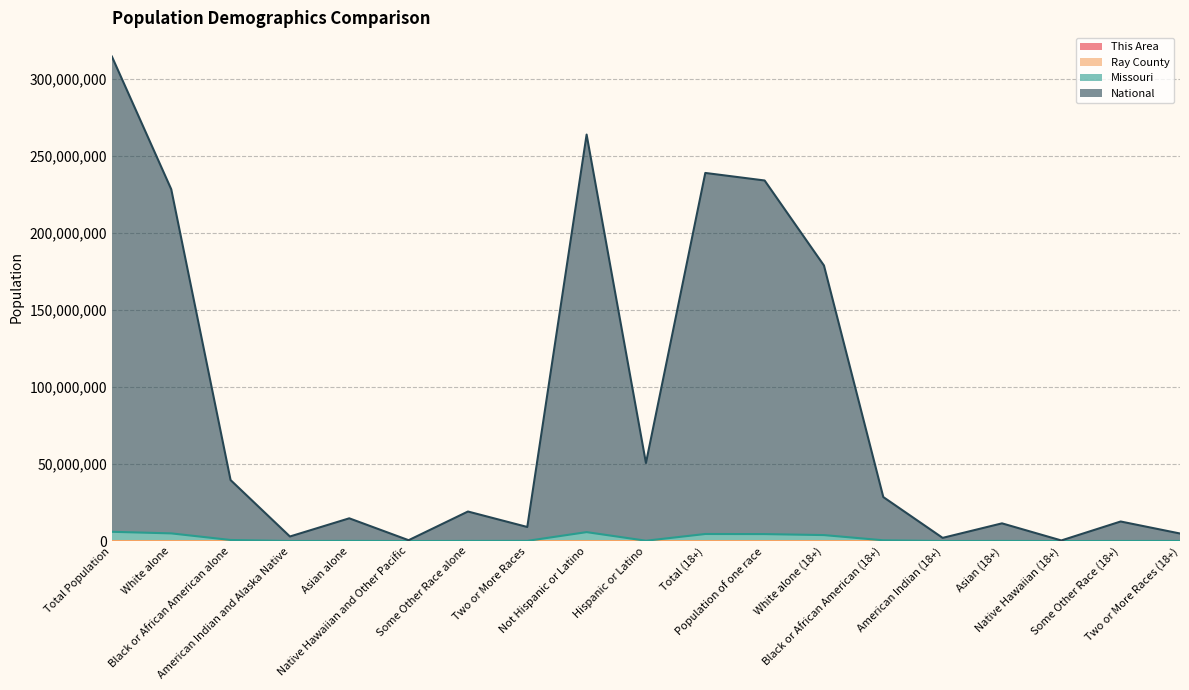

Rank the categories by National value from lowest to highest.

Native Hawaiian (18+), Native Hawaiian and Other Pacific, American Indian (18+), American Indian and Alaska Native, Two or More Races (18+), Two or More Races, Asian (18+), Some Other Race (18+), Asian alone, Some Other Race alone, Black or African American (18+), Black or African American alone, Hispanic or Latino, White alone (18+), White alone, Population of one race, Total (18+), Not Hispanic or Latino, Total Population